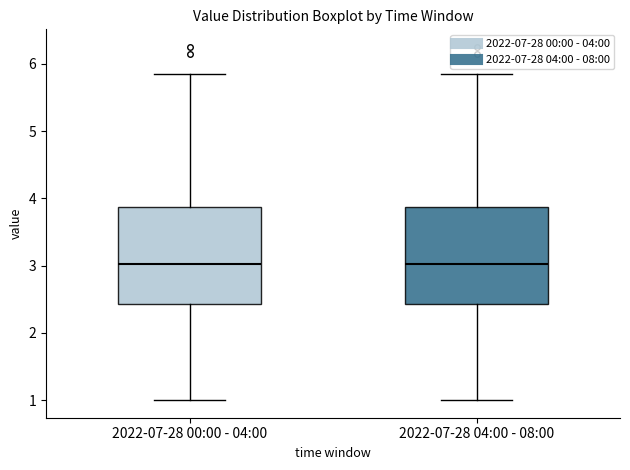

Where is the upper edge of the box for 2022-07-28 04:00 - 08:00 on the y-axis? The values are not printed on the chart, so give them approximately, as read against the axis.

3.9